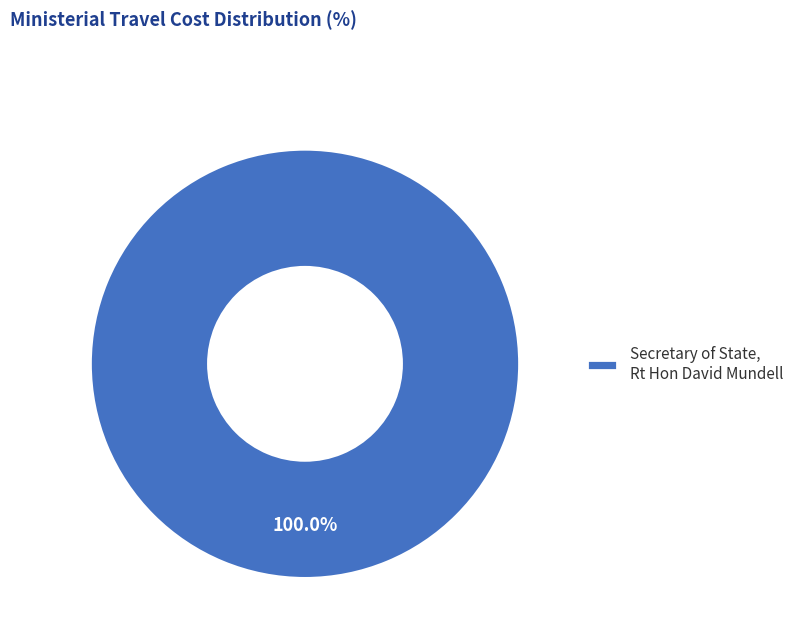

Rank the categories by value from highest to lowest.

Secretary of State, Rt Hon David Mundell